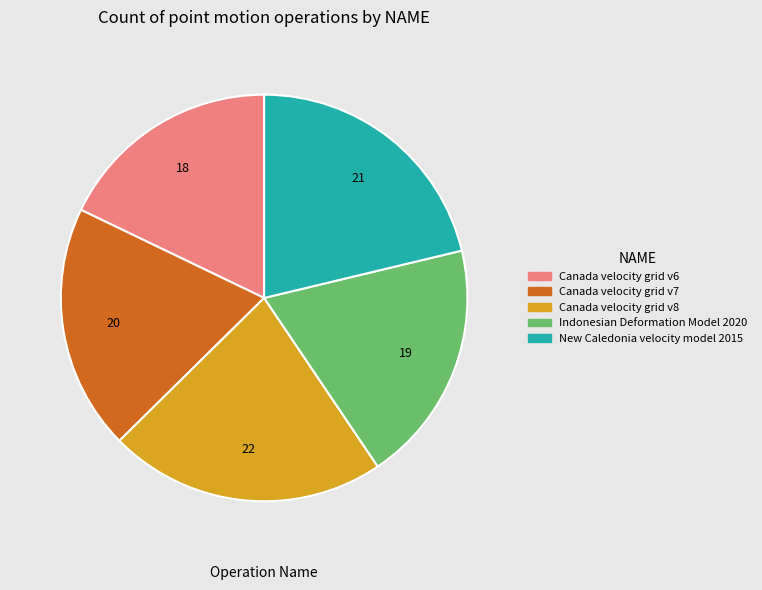

Combined, do New Caledonia velocity model 2015 and Canada velocity grid v7 account for over 50%?

No